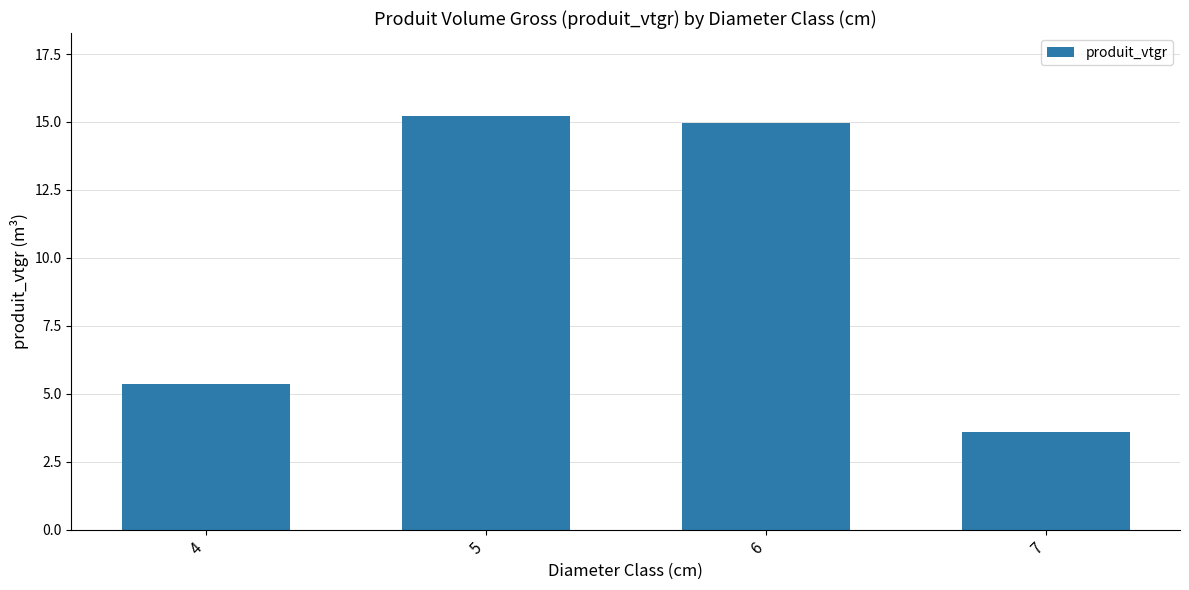

What is the difference between the maximum and second lowest values?

9.9